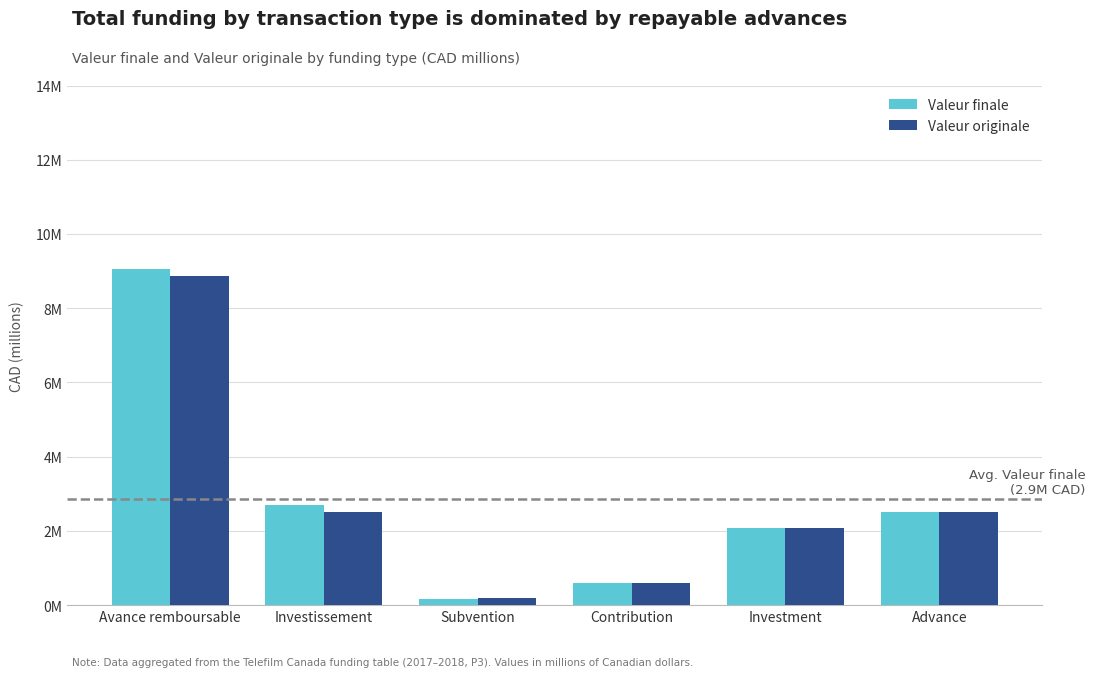

Are the bars horizontal?

No